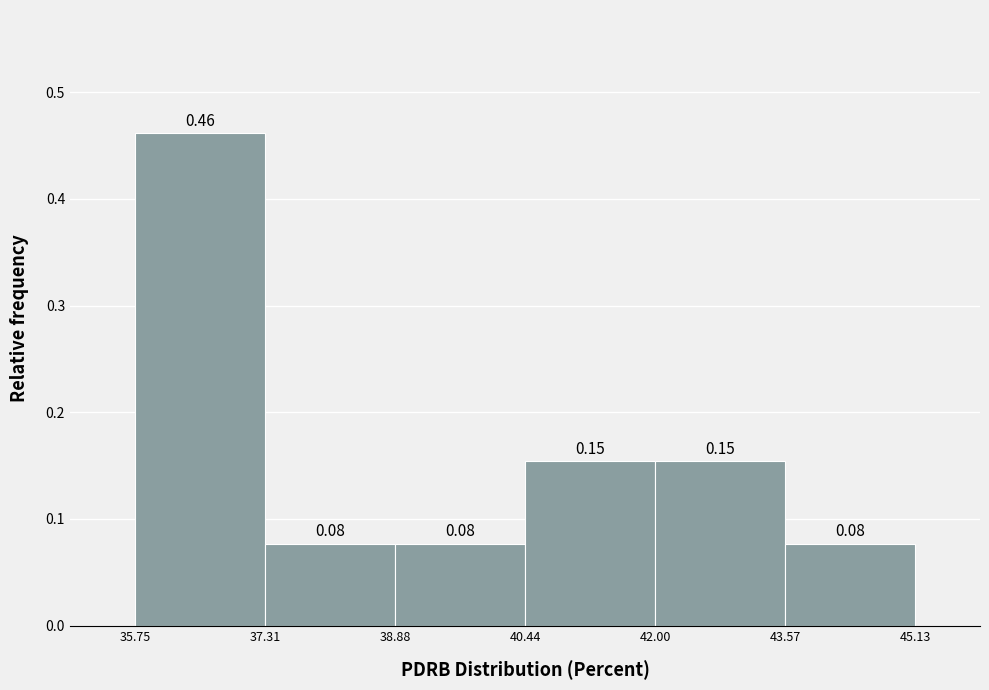

Over which range of the x-axis is the bar tallest?

35.75 to 37.31